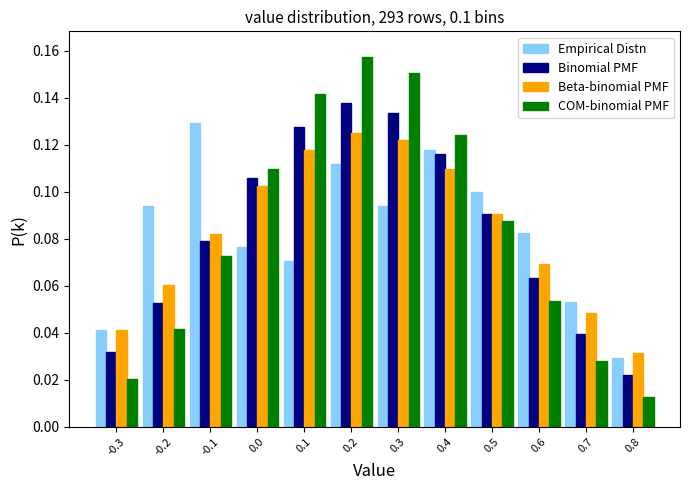

In the Binomial PMF series, which range on the x-axis has the tallest bar?

0.15 to 0.25